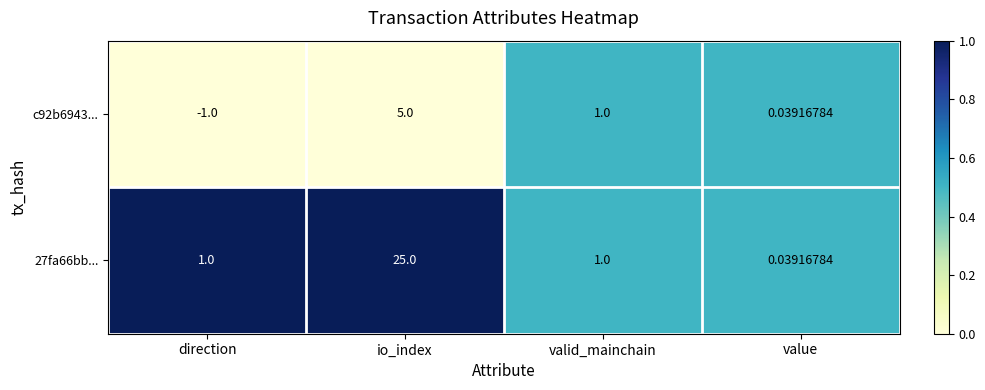

At which category is the sum across all series the highest?

io_index